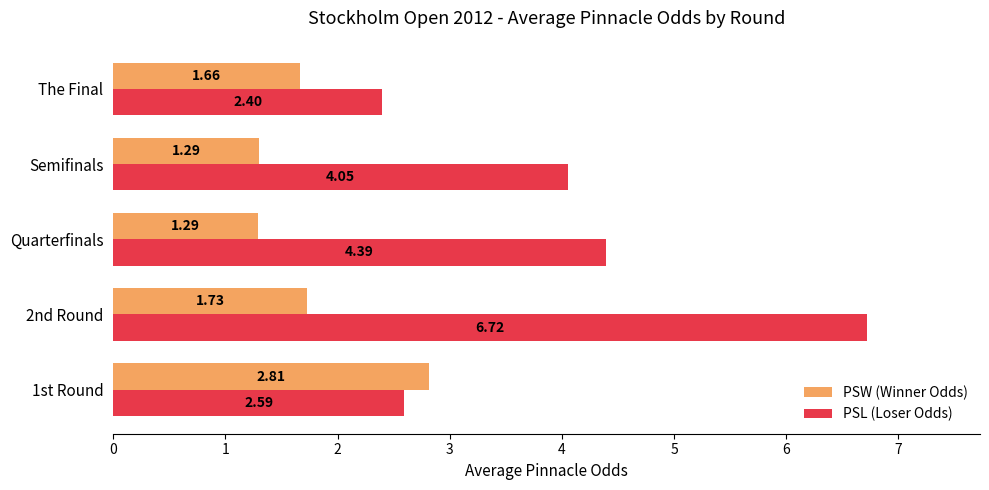

At which label is PSL (Loser Odds) closest to 4?

Semifinals